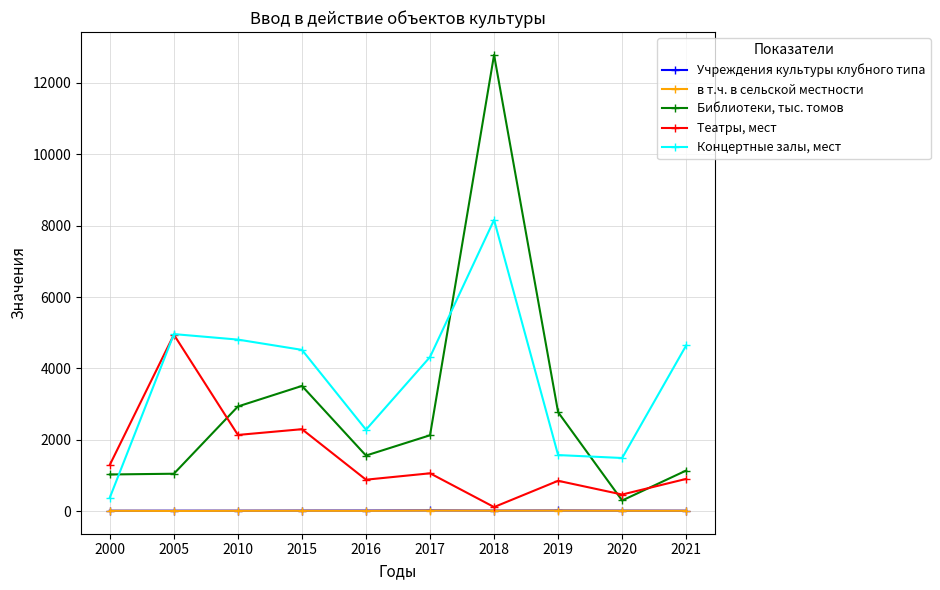

Which series has the largest total across all categories?

Концертные залы, мест